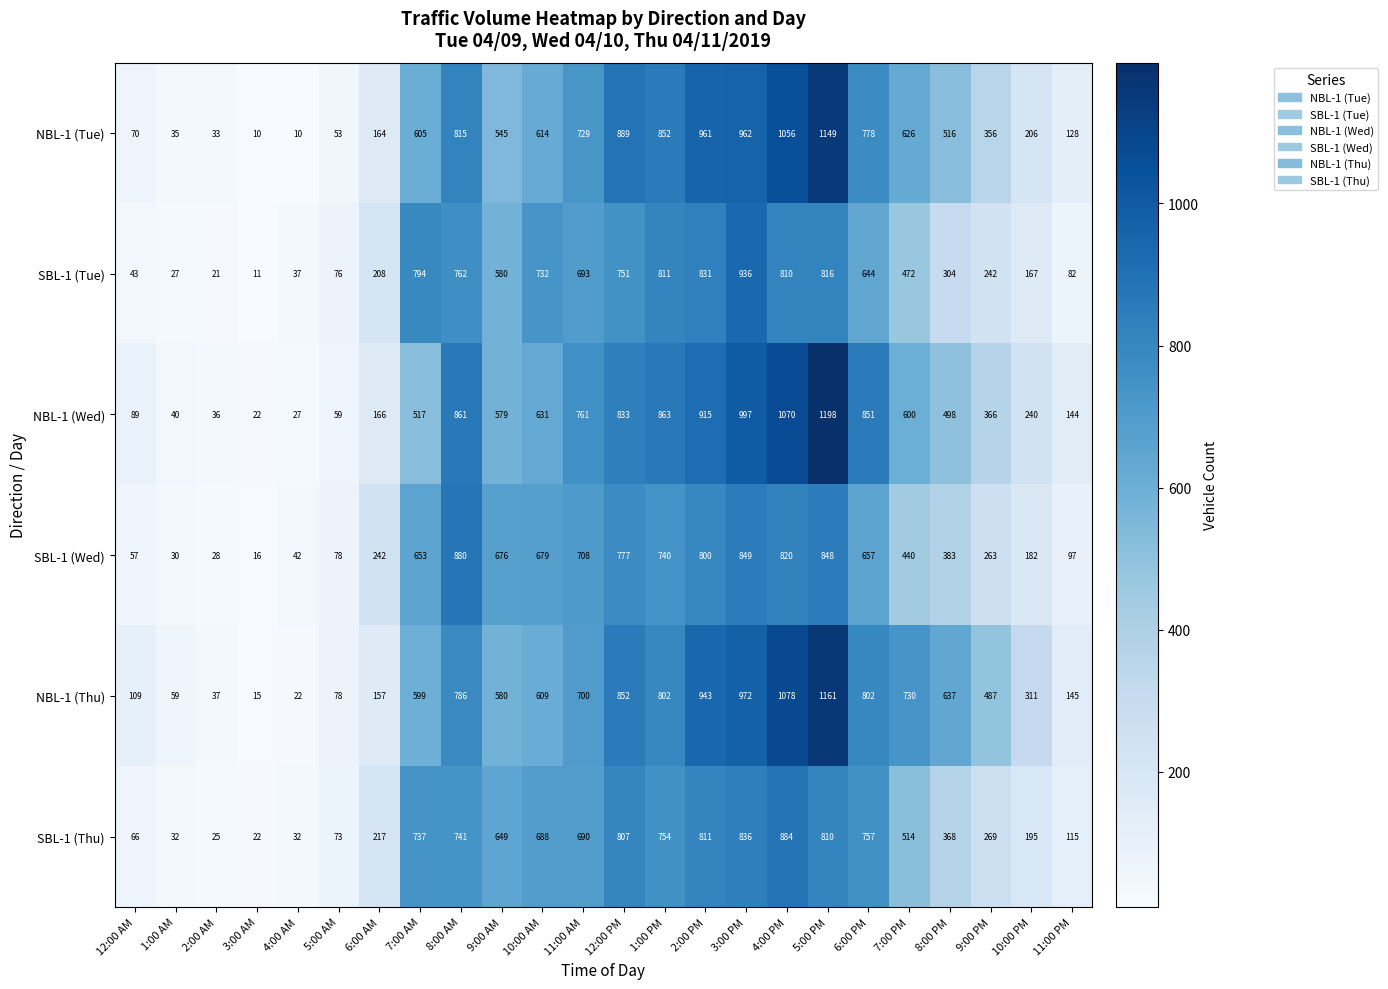

What is the difference between the maximum and minimum values in the NBL-1 (Wed) series?

1176